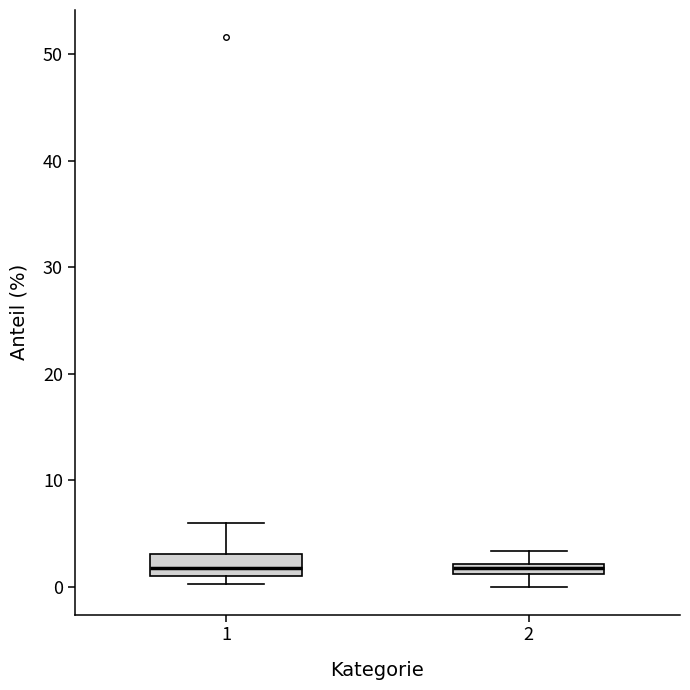

Where is the upper edge of the box at x = 2 on the y-axis? The values are not printed on the chart, so give them approximately, as read against the axis.

2